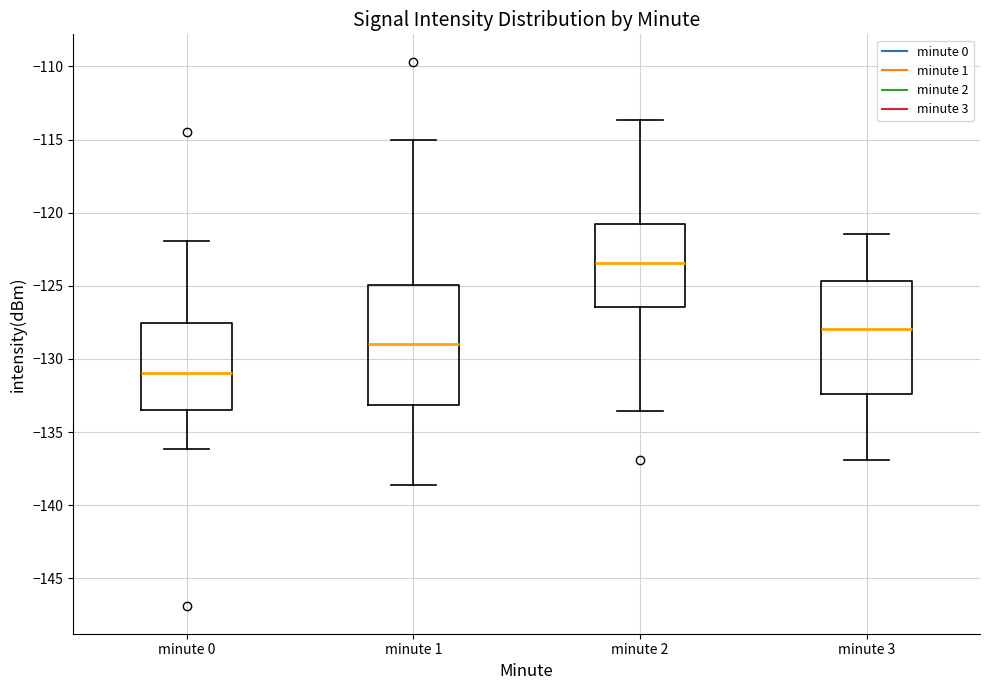

Which box's median line is the lowest?

minute 0